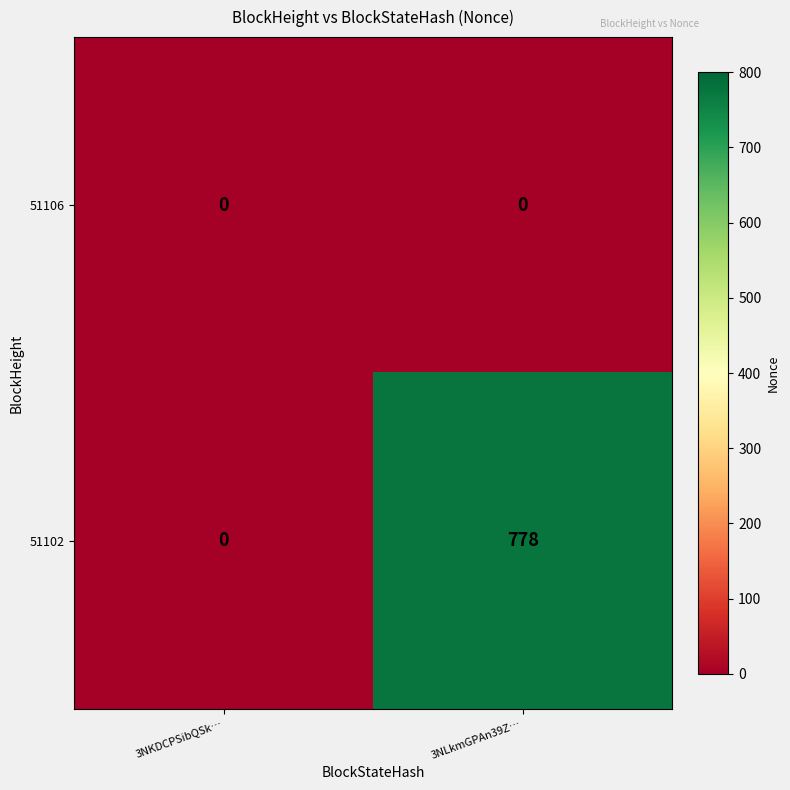

What is the difference between the highest and lowest values at 3NLkmGPAn39Z…?

778